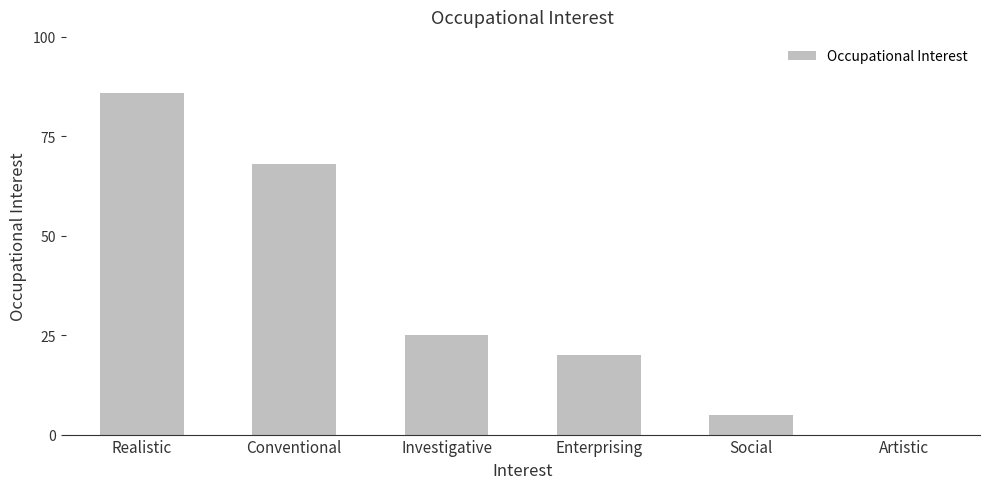

True or false: the data shows 5 at Social.

True